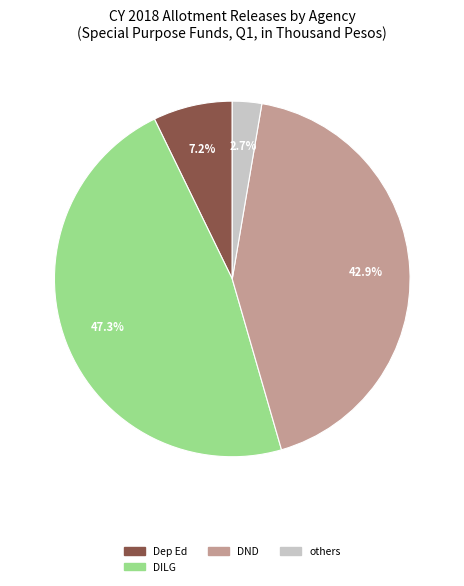

To the nearest percent, what is the average slice percentage?

25%